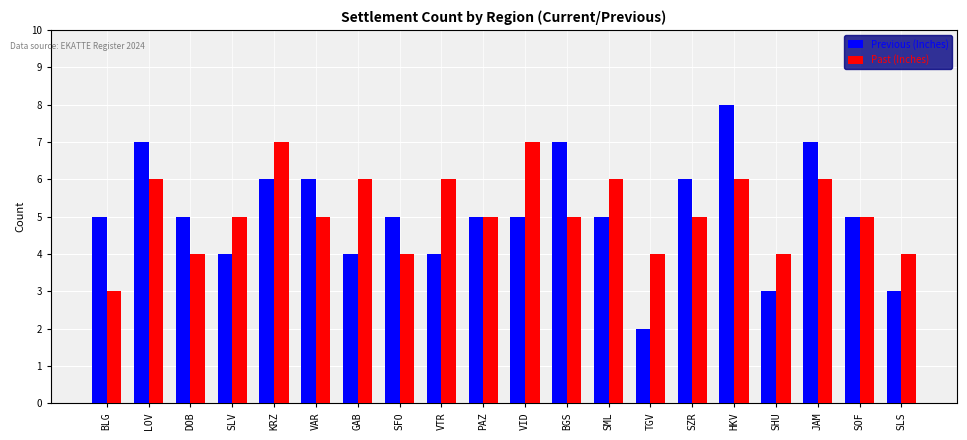

What is the approximate value of Past (Inches) at BGS?

5